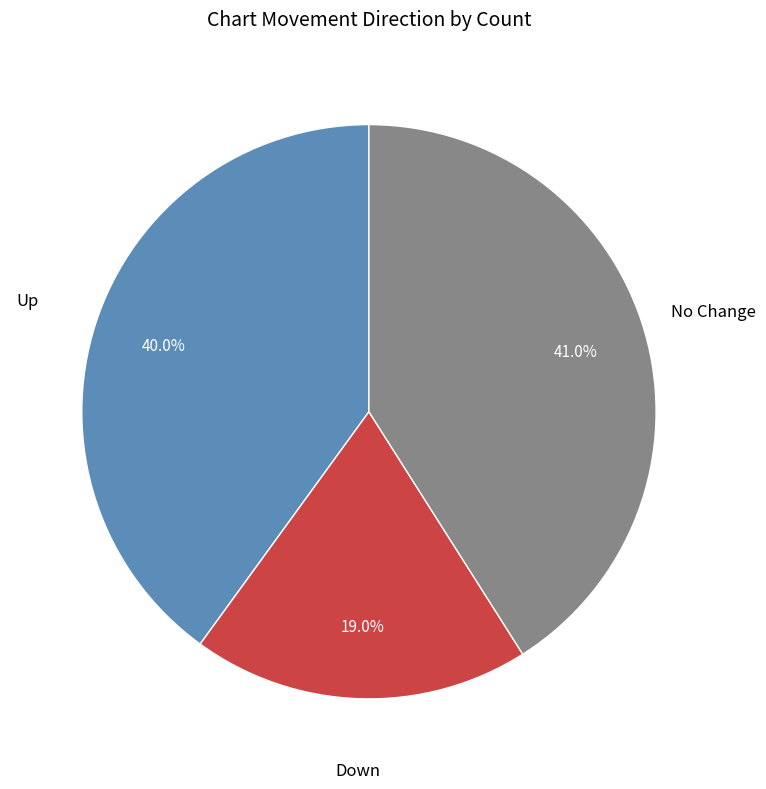

Is there a majority slice in this chart?

No